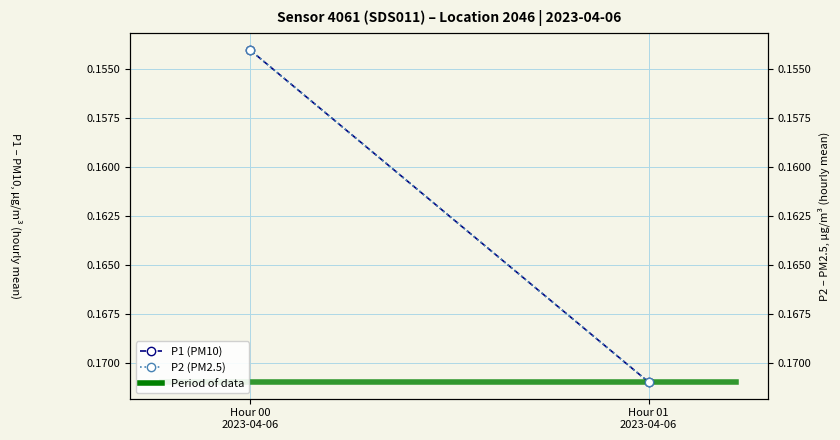

What is the label of the 2nd point from the right?

Hour 00
2023-04-06